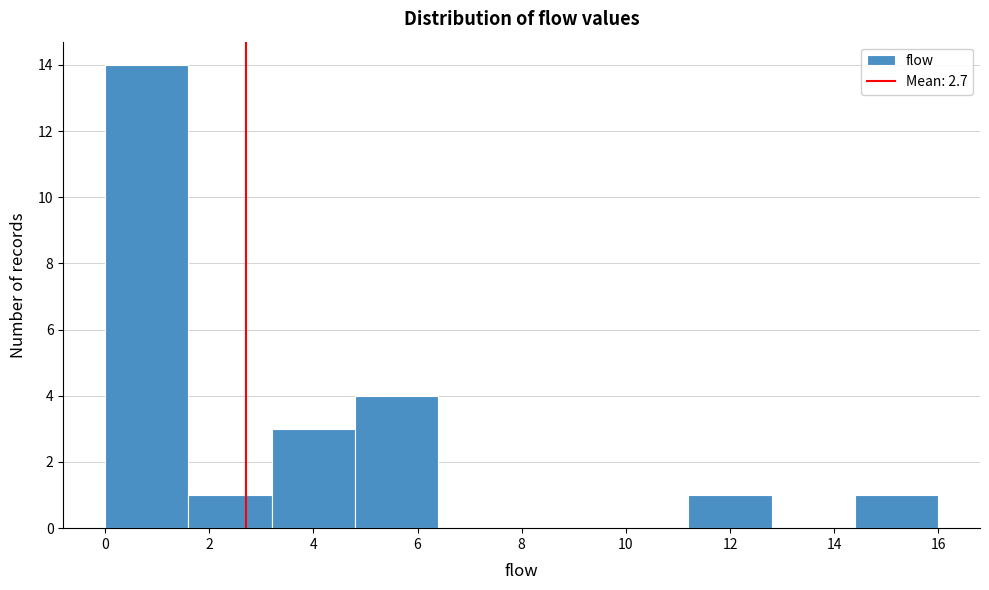

Reading left to right, list every bar in this chart as the range it spans on the x-axis followed by its height. The values are not printed on the chart, so give them approximately, as read against the axis.

0.0 to 1.6: 14
1.6 to 3.2: 1
3.2 to 4.8: 3
4.8 to 6.4: 4
6.4 to 8.0: 0
8.0 to 9.6: 0
9.6 to 11.2: 0
11.2 to 12.8: 1
12.8 to 14.4: 0
14.4 to 16.0: 1